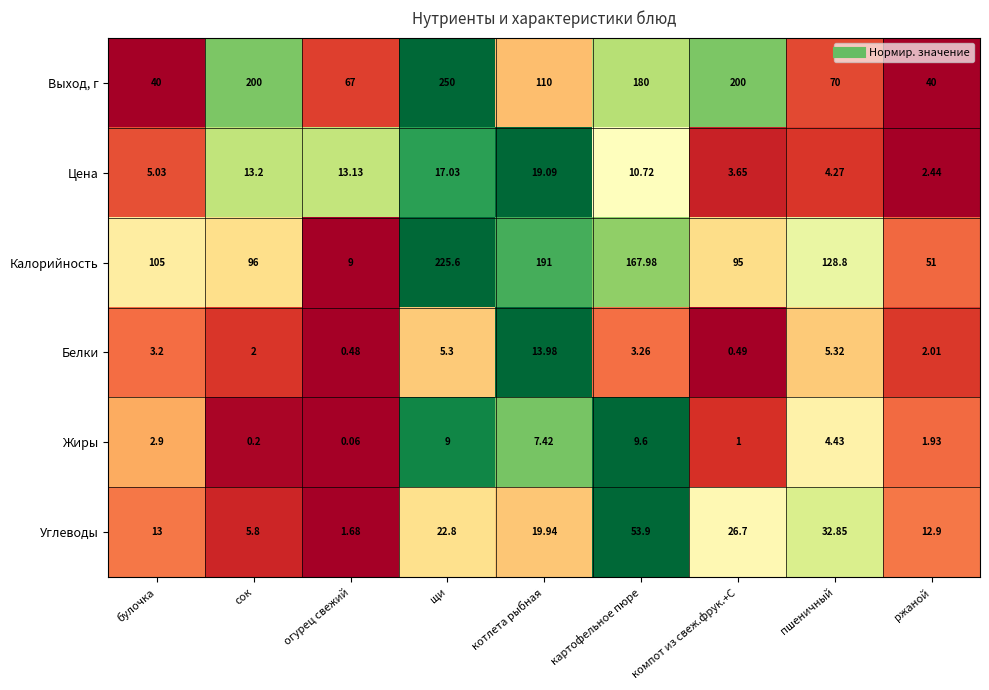

Which series changed the most between котлета рыбная and компот из свеж.фрук.+С?

Калорийность